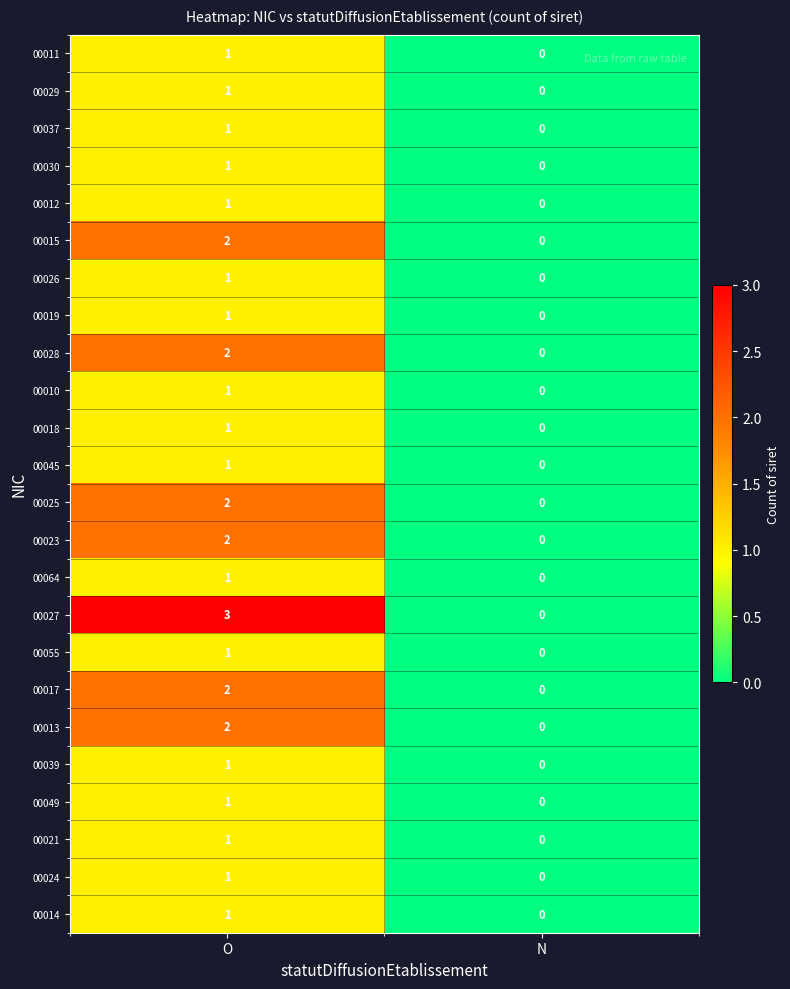

At which label is 00011 closest to 0?

N